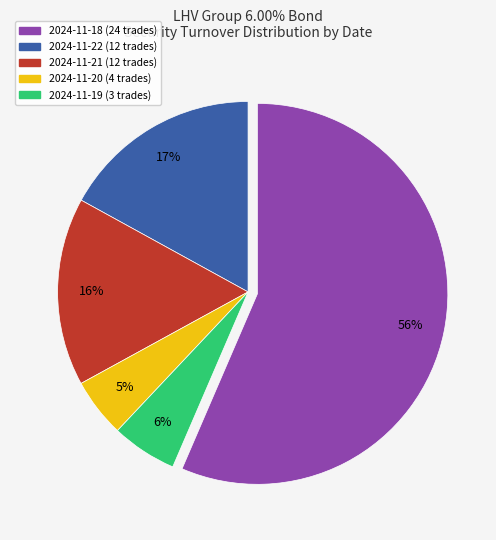

To the nearest percent, what is the difference between the largest and smallest slice percentages?

51%